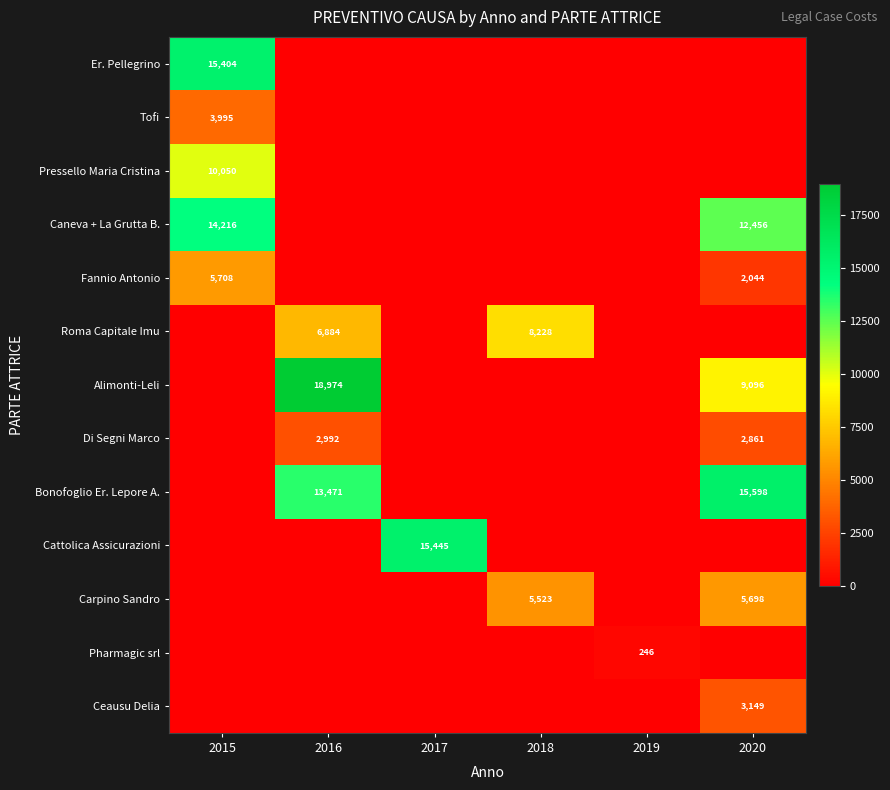

Which category has the highest value across all series?

2016